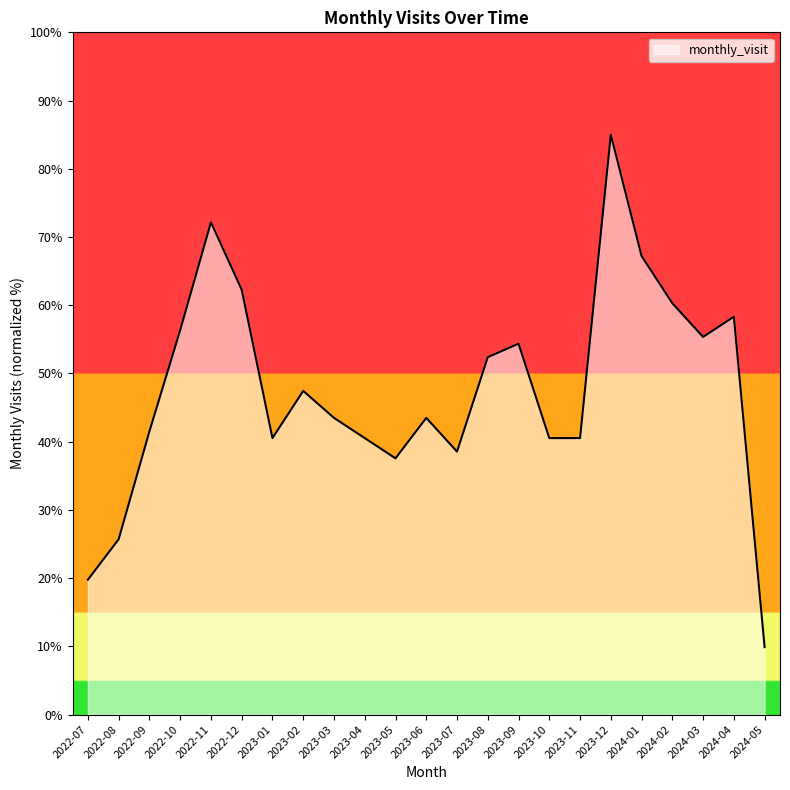

Reading left to right, list all the values displayed in this chart.

2022-07=19.8	2022-08=25.7	2022-09=41.5	2022-10=56.3	2022-11=72.2	2022-12=62.3	2023-01=40.5	2023-02=47.4	2023-03=43.5	2023-04=40.5	2023-05=37.6	2023-06=43.5	2023-07=38.5	2023-08=52.4	2023-09=54.4	2023-10=40.5	2023-11=40.5	2023-12=85.0	2024-01=67.2	2024-02=60.3	2024-03=55.3	2024-04=58.3	2024-05=9.9